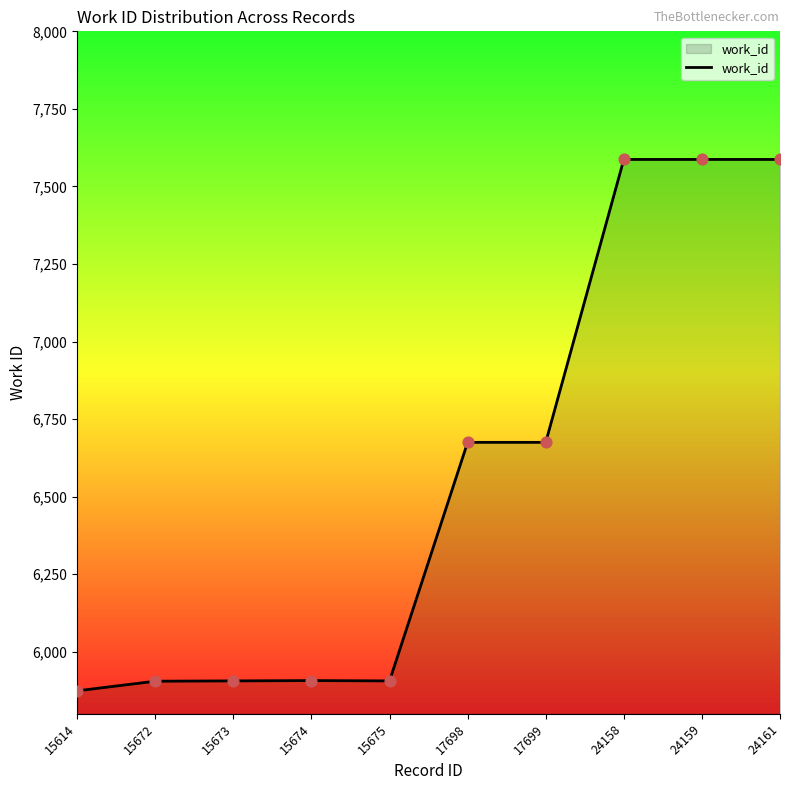

What is the change in value from 15614 to 15673?

+32